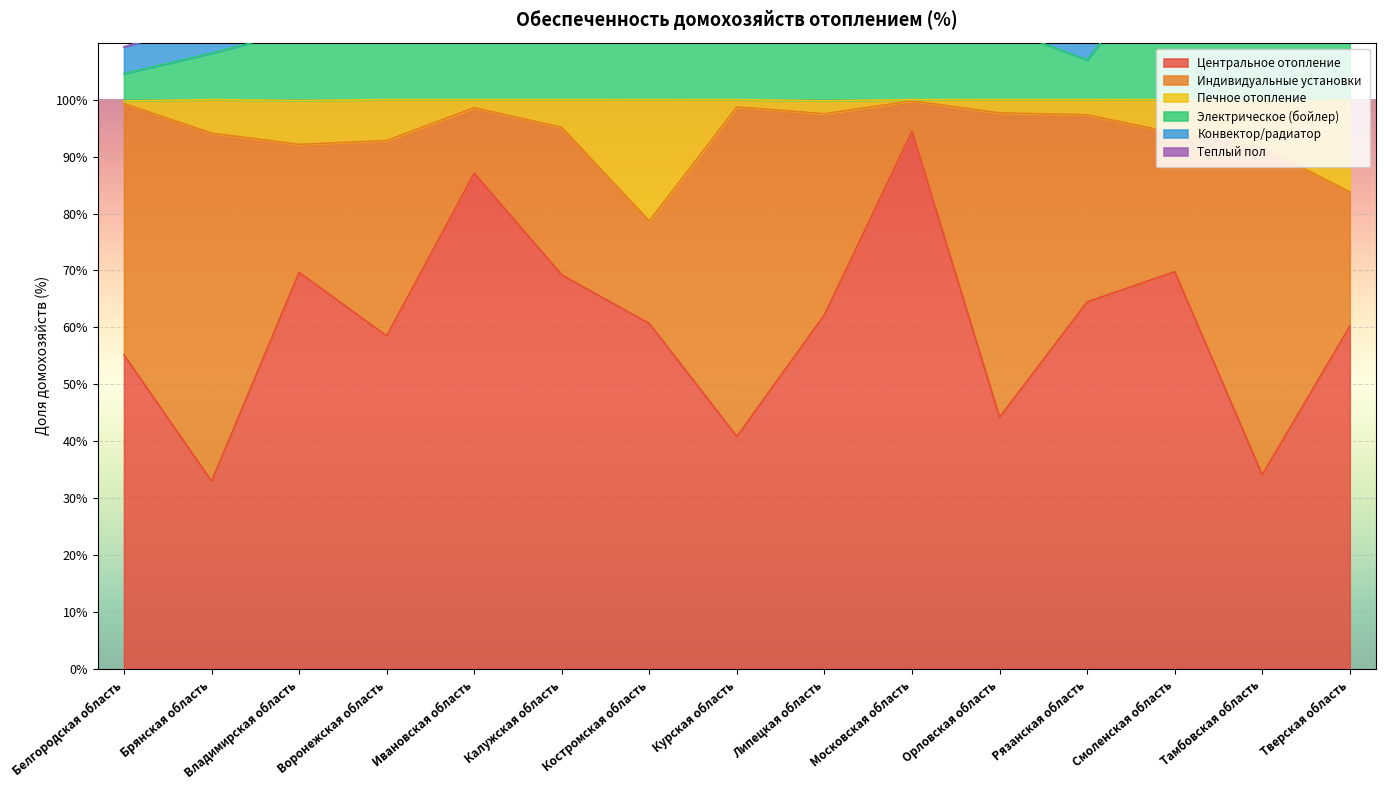

True or false: Электрическое (бойлер) and Печное отопление cross at least once.

False